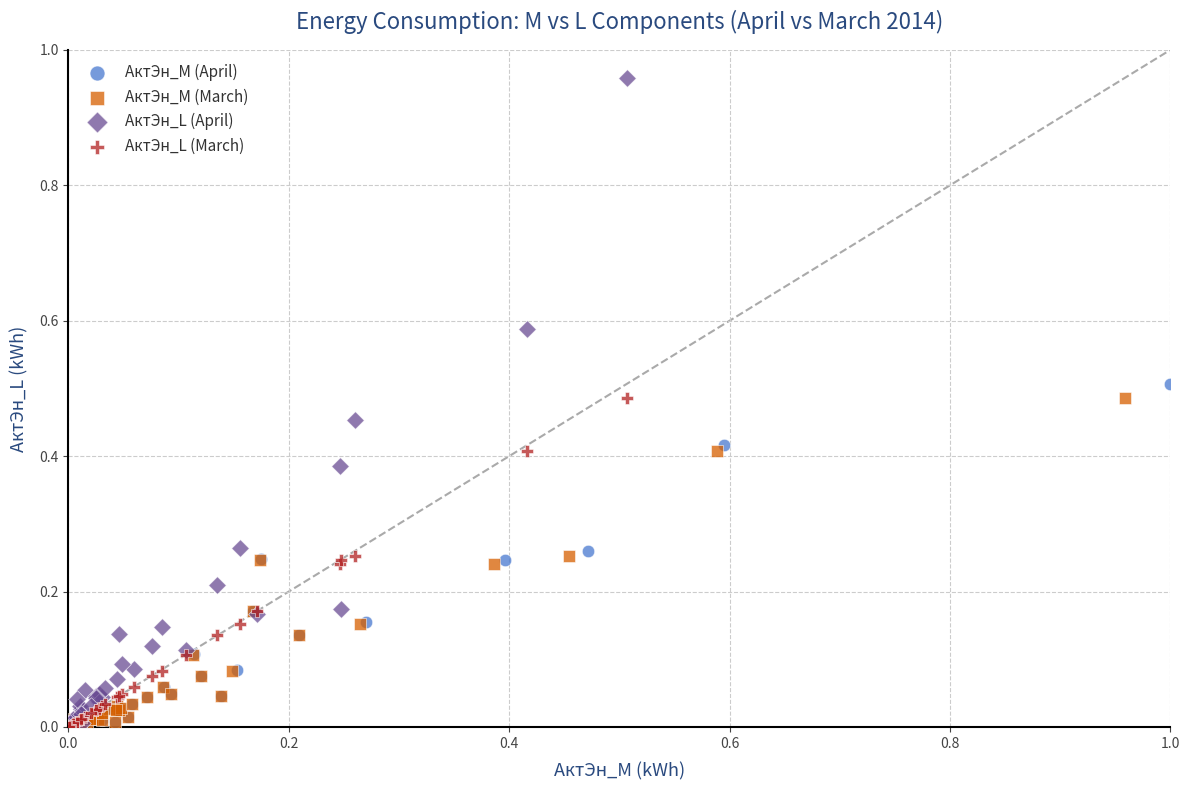

Which series reaches the maximum Y coordinate?

АктЭн_L (April)